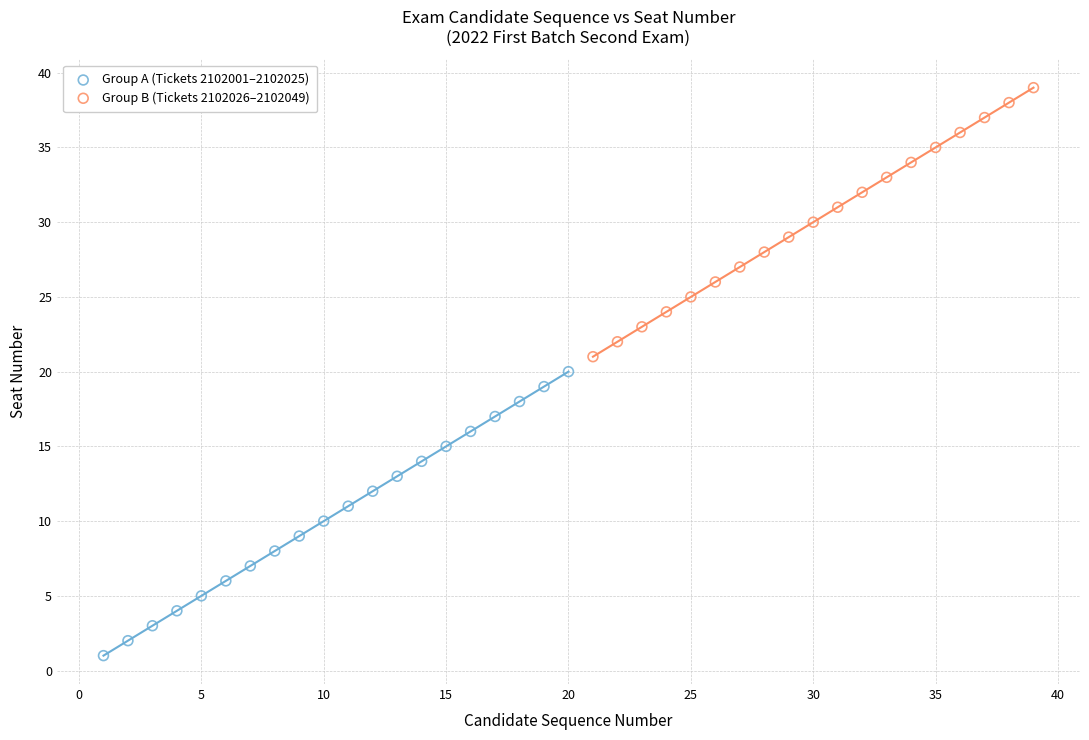

Which series contains the lowest Y value?

Group A (Tickets 2102001–2102025)